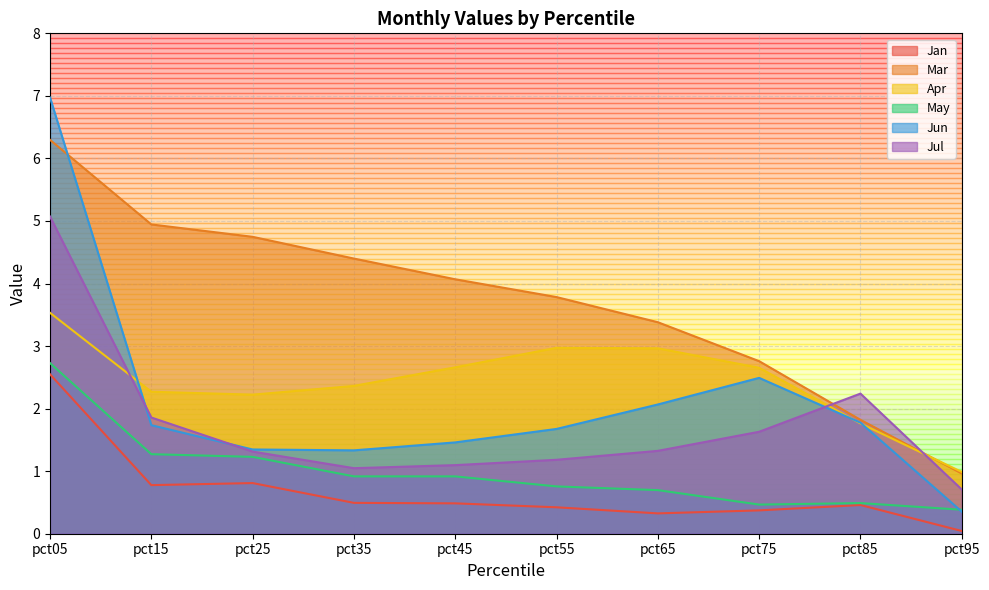

True or false: Apr has a value of 1.0 at pct75.

False